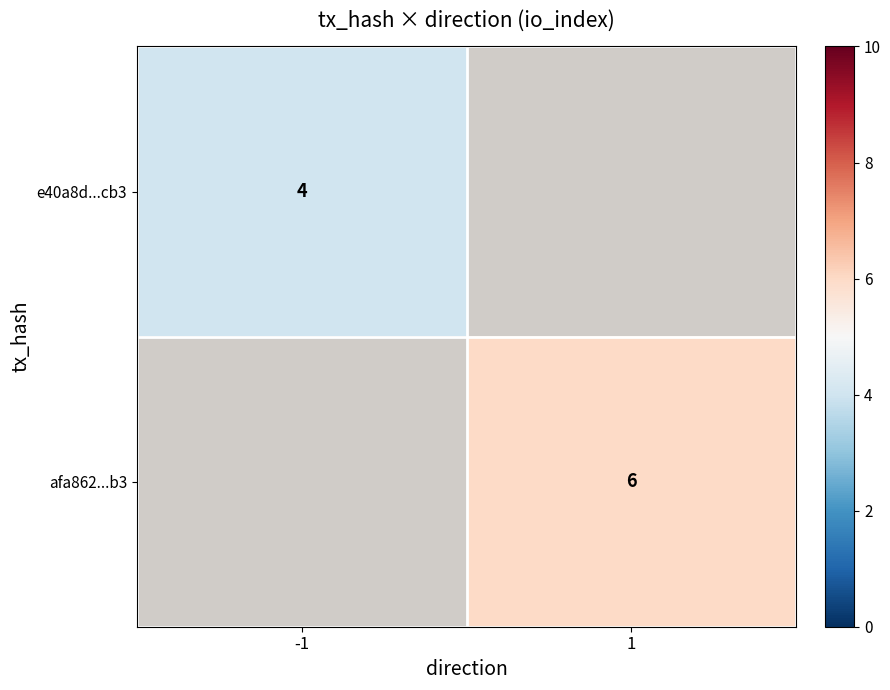

Is the value of afa862...b3 at 1 greater than the value of e40a8d...cb3 at -1?

Yes